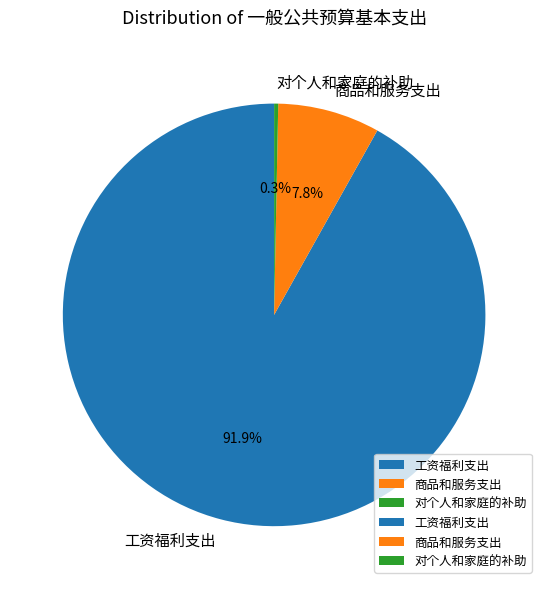

How many slices are in this pie chart?

3